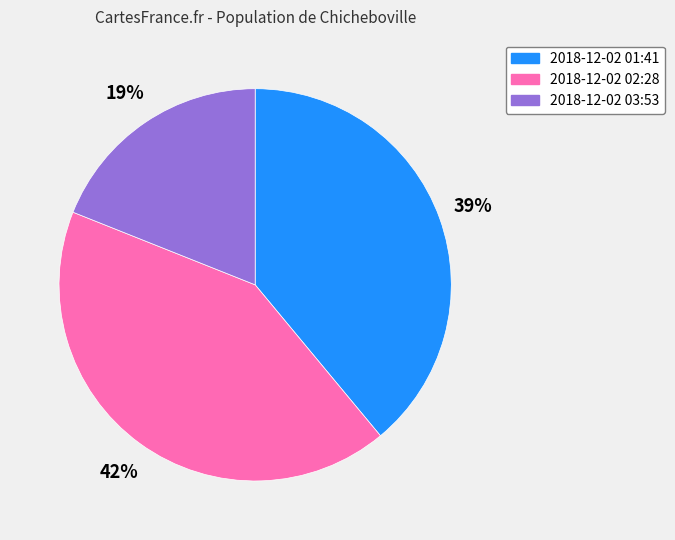

Is the sum of 2018-12-02 02:28 and 2018-12-02 01:41 greater than half?

Yes